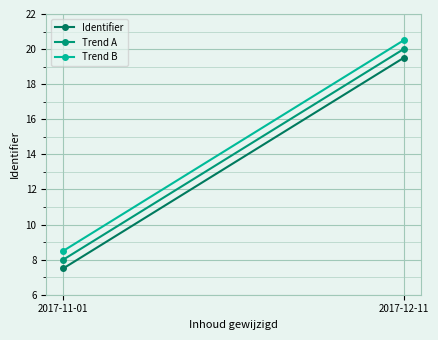

What is the total value across all series at 2017-11-01?

24.0